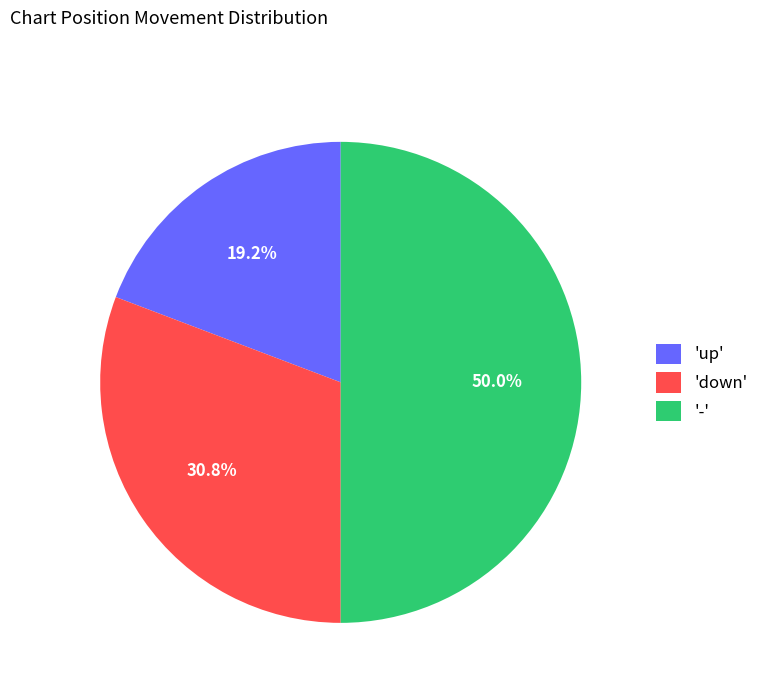

Is 'down' the majority of the pie?

No